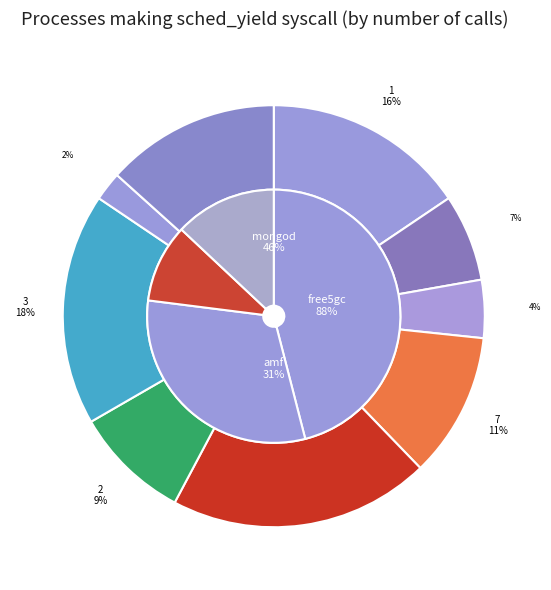

Is there any slice that represents more than half of the pie?

No